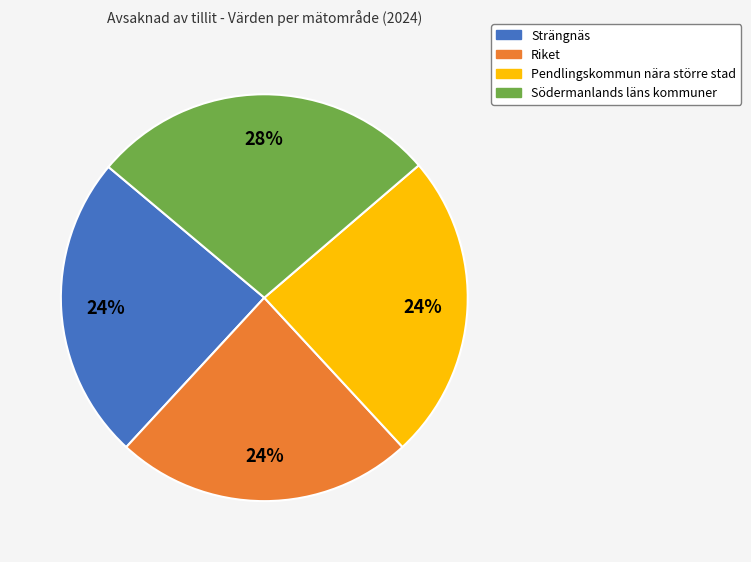

Do Pendlingskommun nära större stad and Strängnäs together represent more than half of the pie?

No